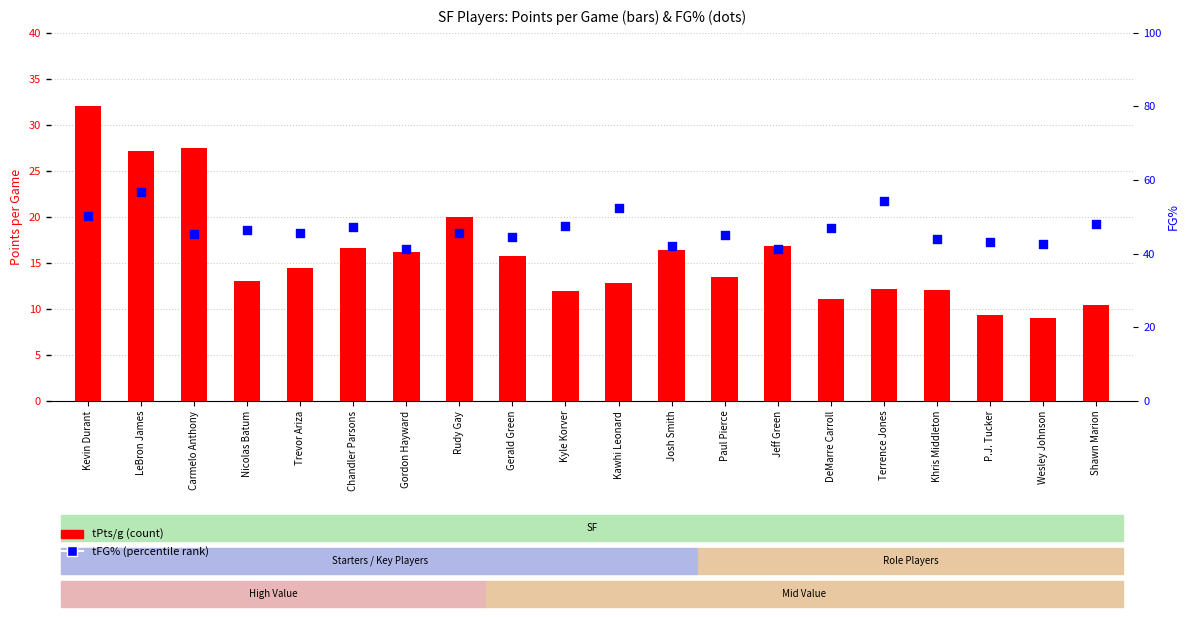

At which category is the sum across all series the highest?

LeBron James